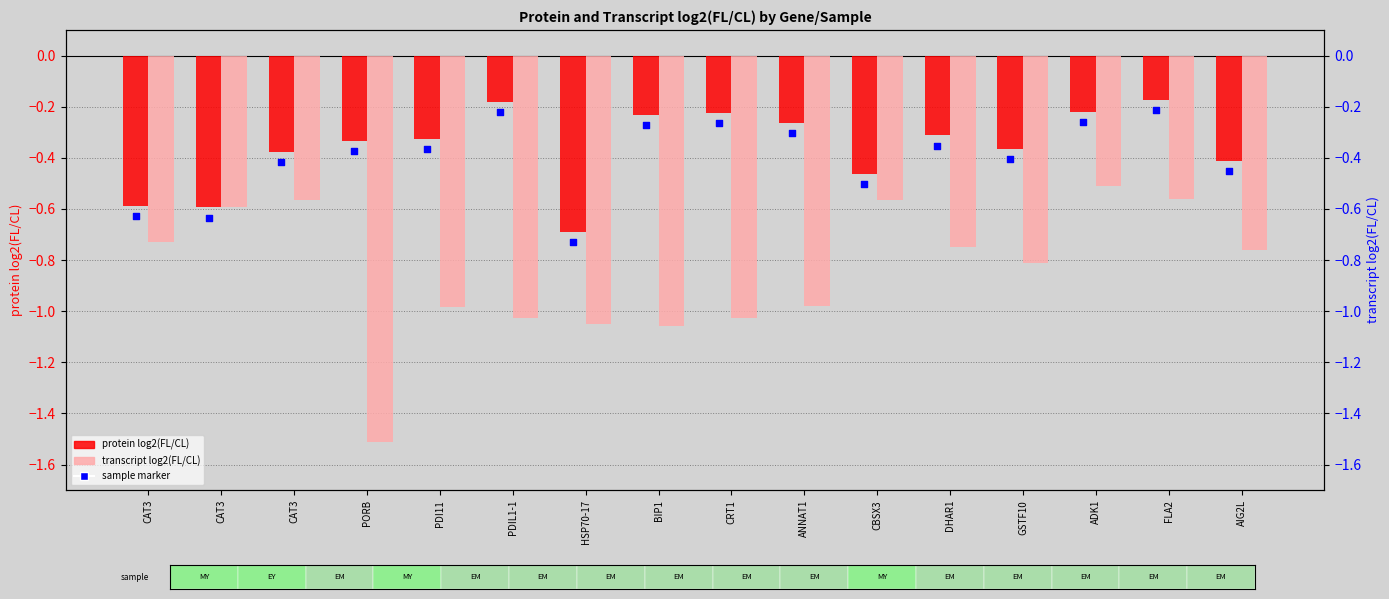

What are all the series names shown in the legend?

protein log2(FL/CL), transcript log2(FL/CL)